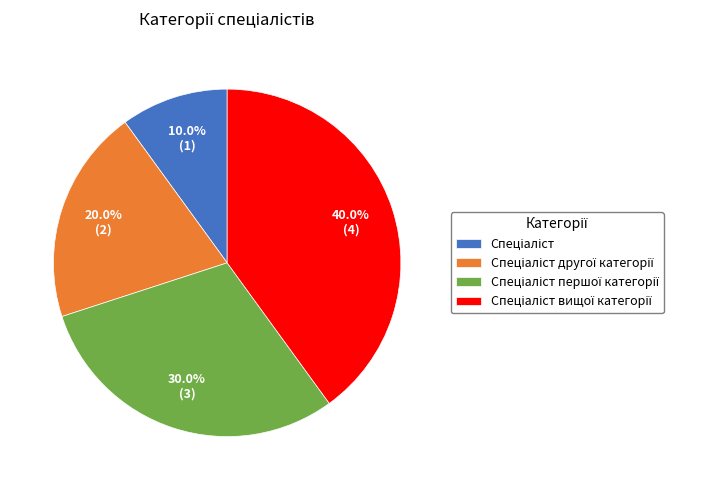

Is there any slice that represents more than half of the pie?

No